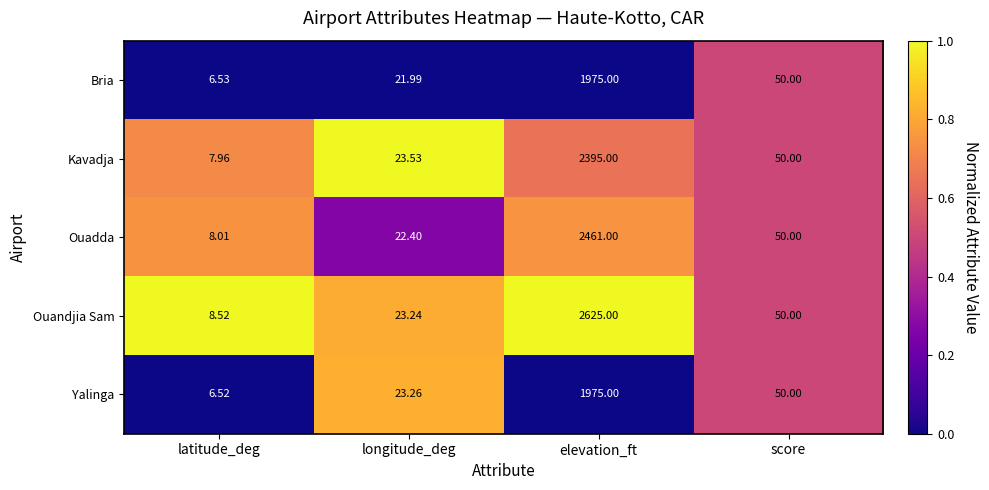

At which category is the sum across all series the highest?

elevation_ft